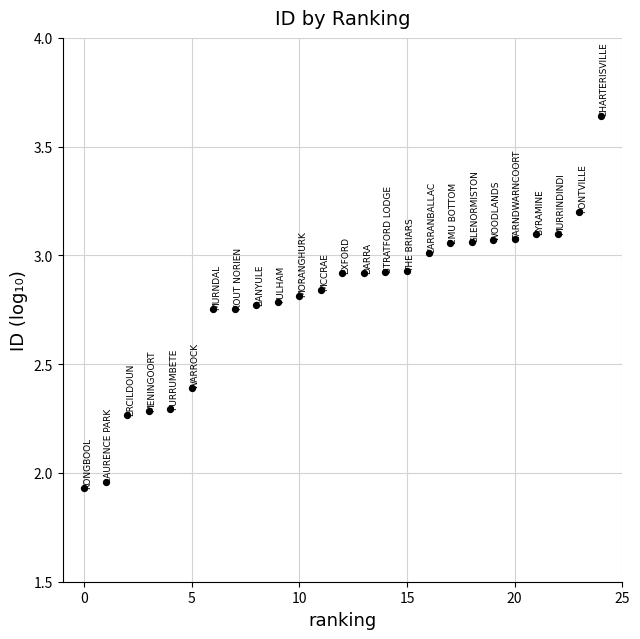

What is the range of Y values (max minus min)?

1.7